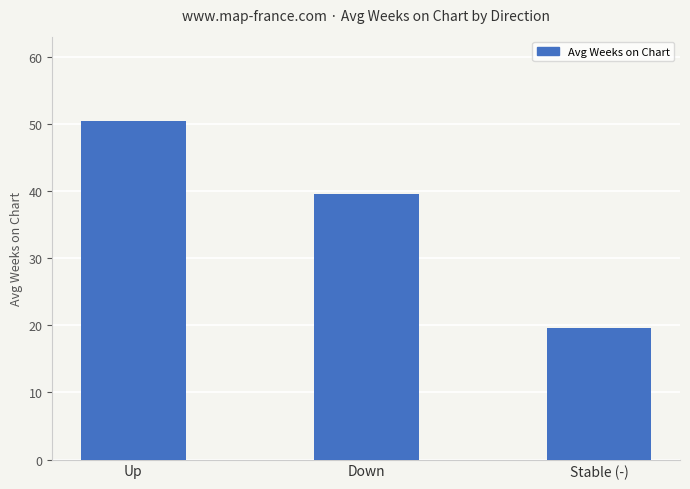

Reading right to left, what are all the values shown in this chart?

19.6	39.5	50.4